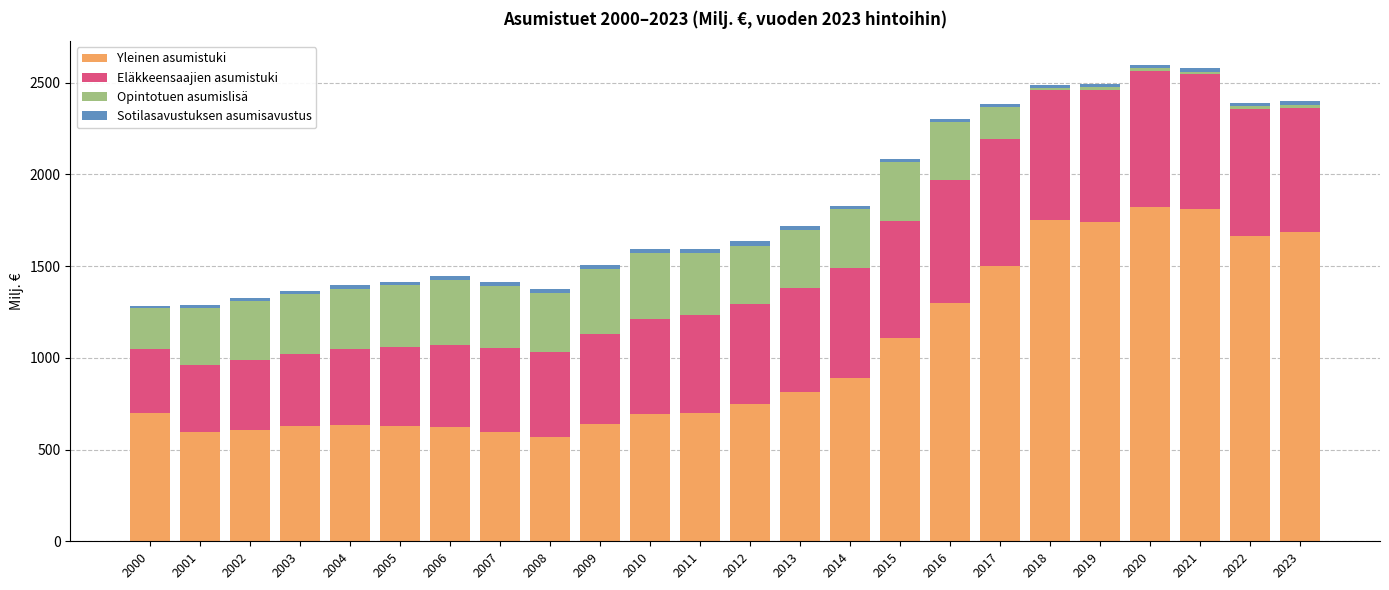

What is the average value of the Yleinen asumistuki series?

1018.3